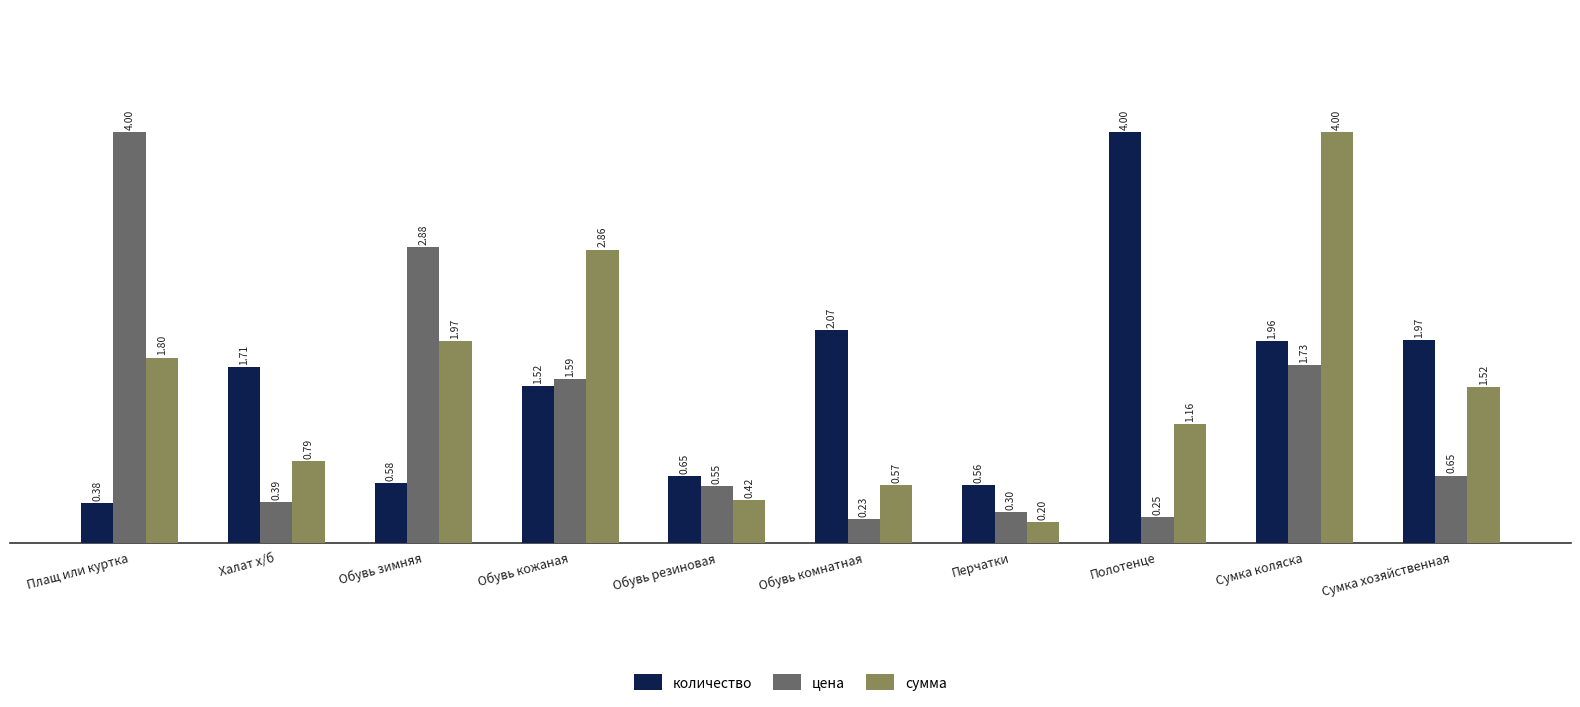

Are the bars horizontal?

No